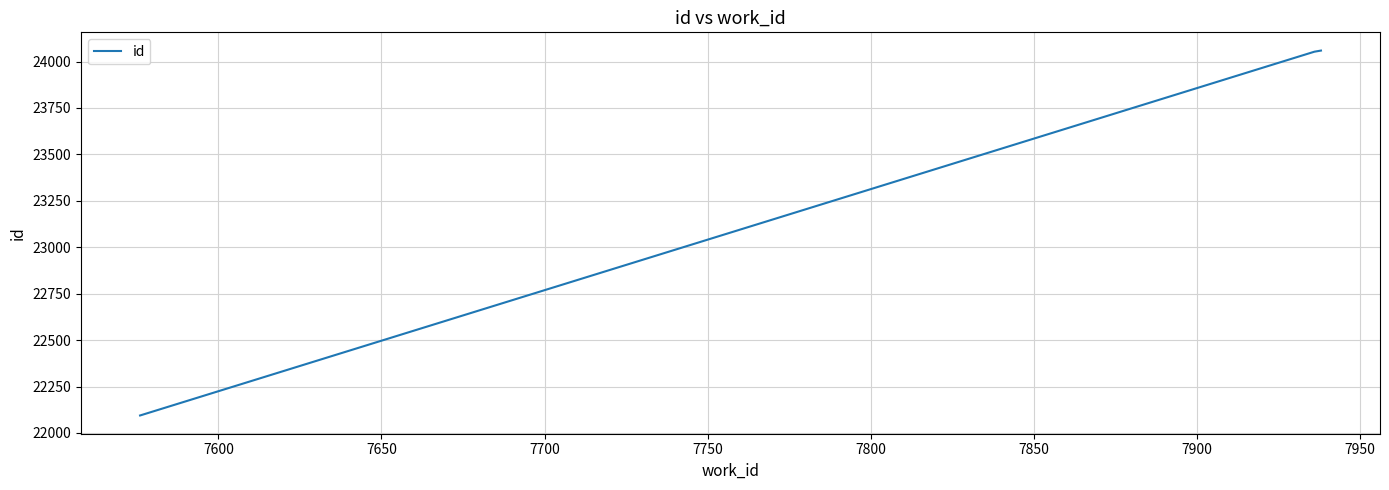

What is the maximum value shown in the chart?

24059